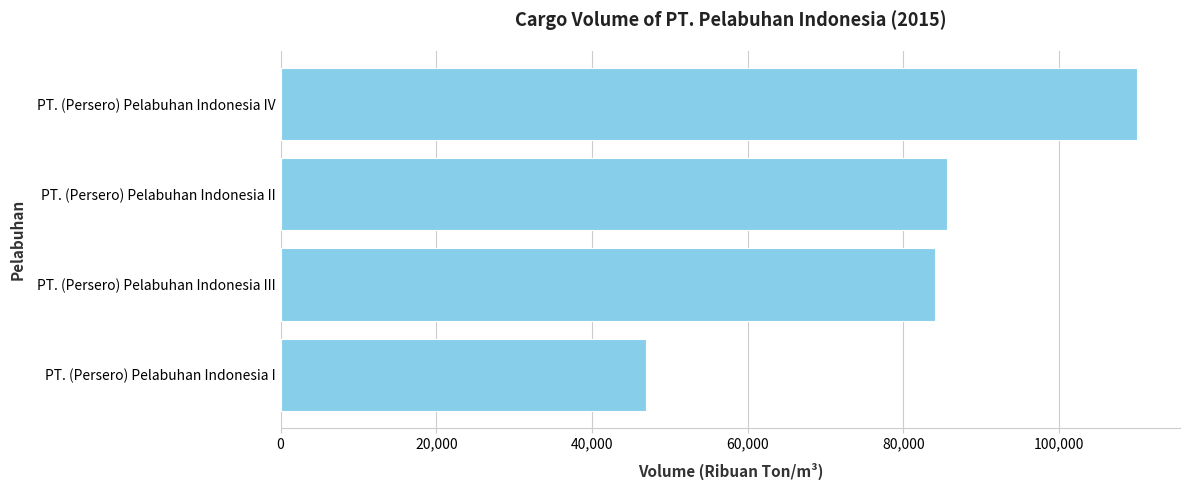

What is the sum of all values?

326711